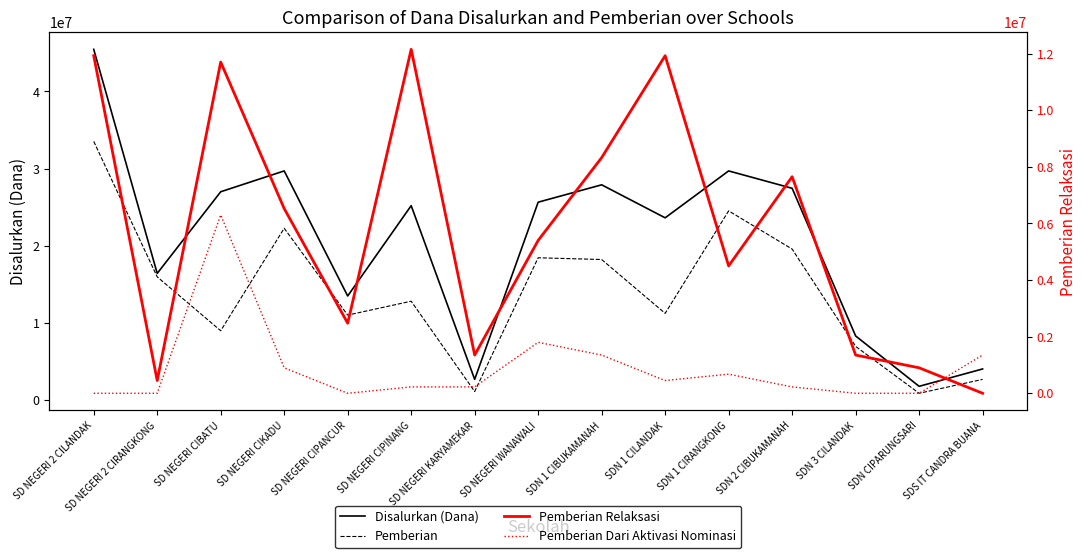

What is the label of the 2nd point from the left?

SD NEGERI 2 CIRANGKONG